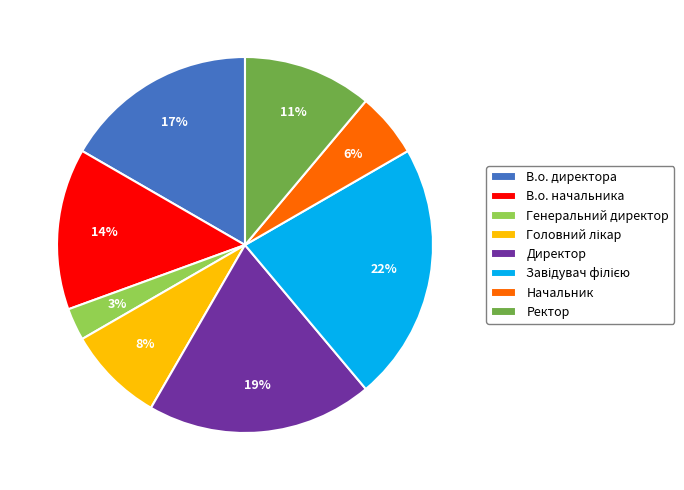

To the nearest percent, what portion does В.о. начальника represent?

14%